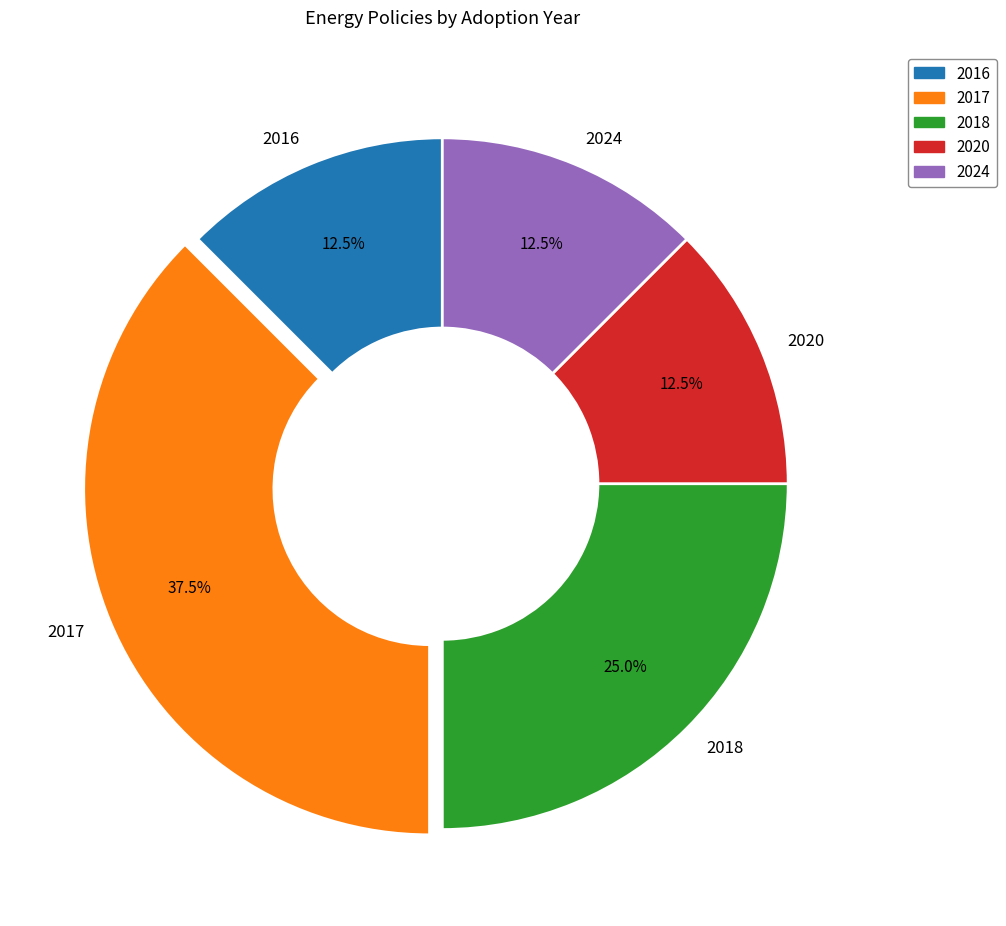

Is there any slice that represents more than half of the pie?

No